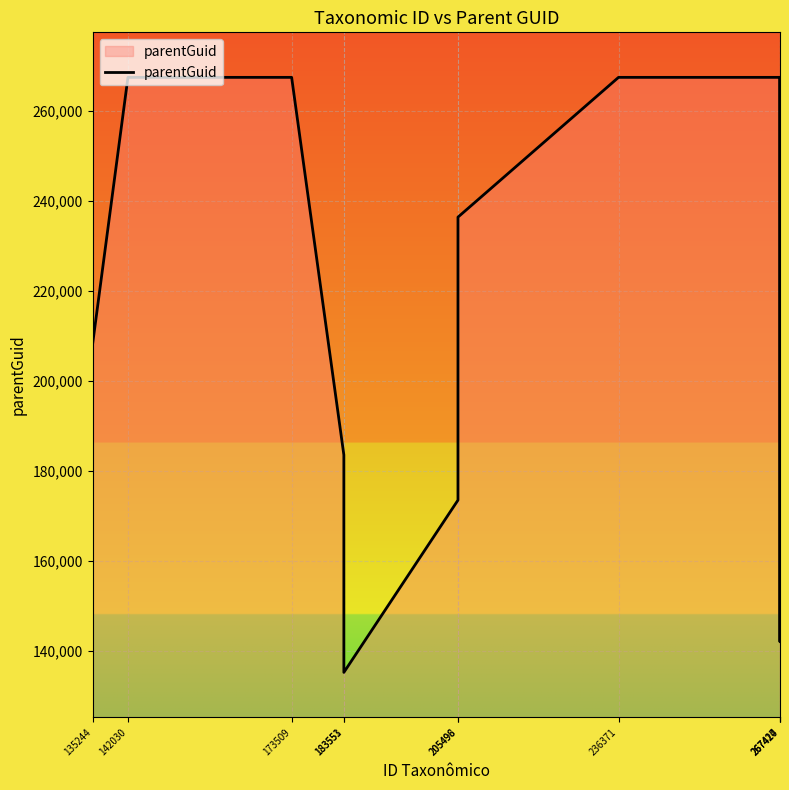

What is the change in value from 267417 to 267424?

+3